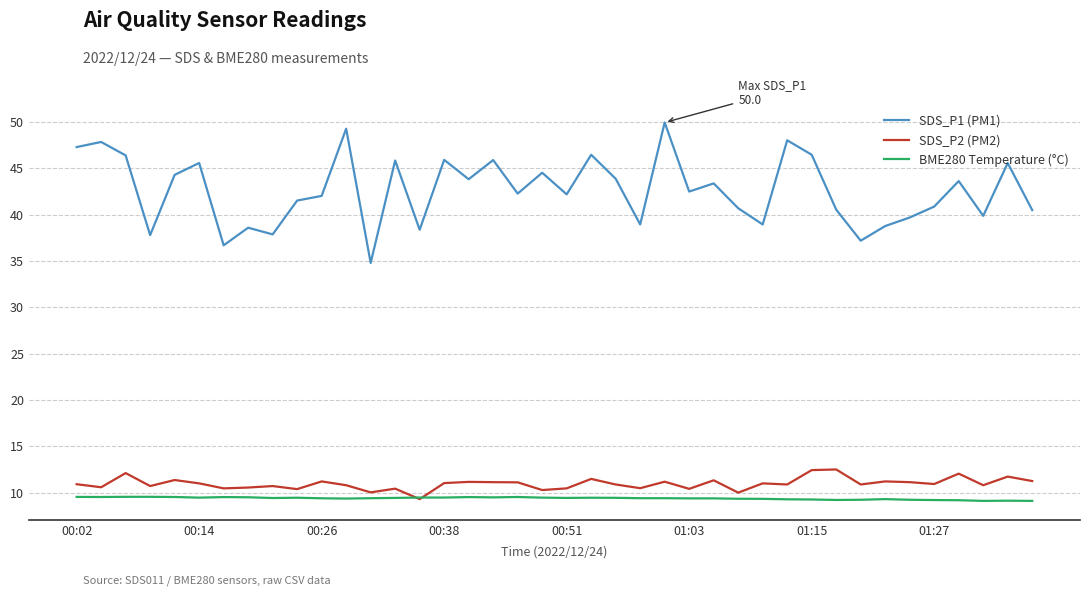

What is the maximum value for SDS_P2 (PM2)?

12.5